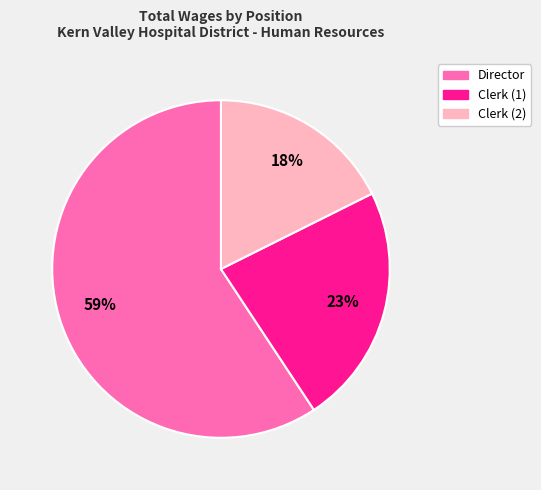

Does any single category account for the majority?

Yes